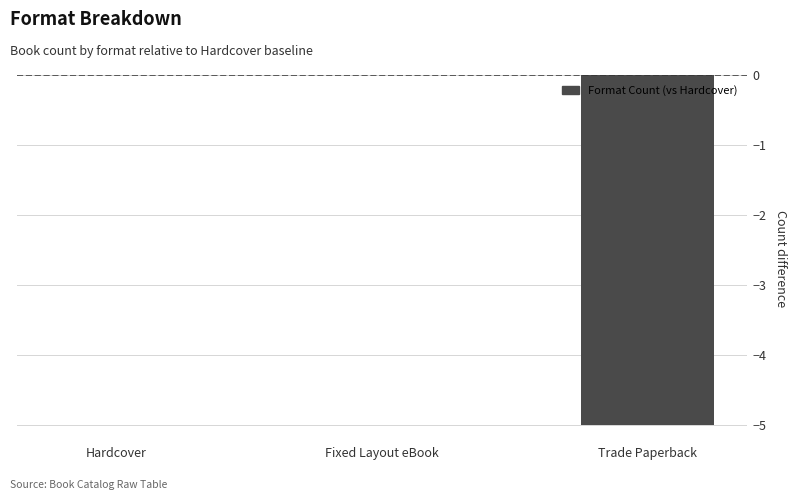

Reading right to left, list all the values displayed in this chart.

-5	0	0